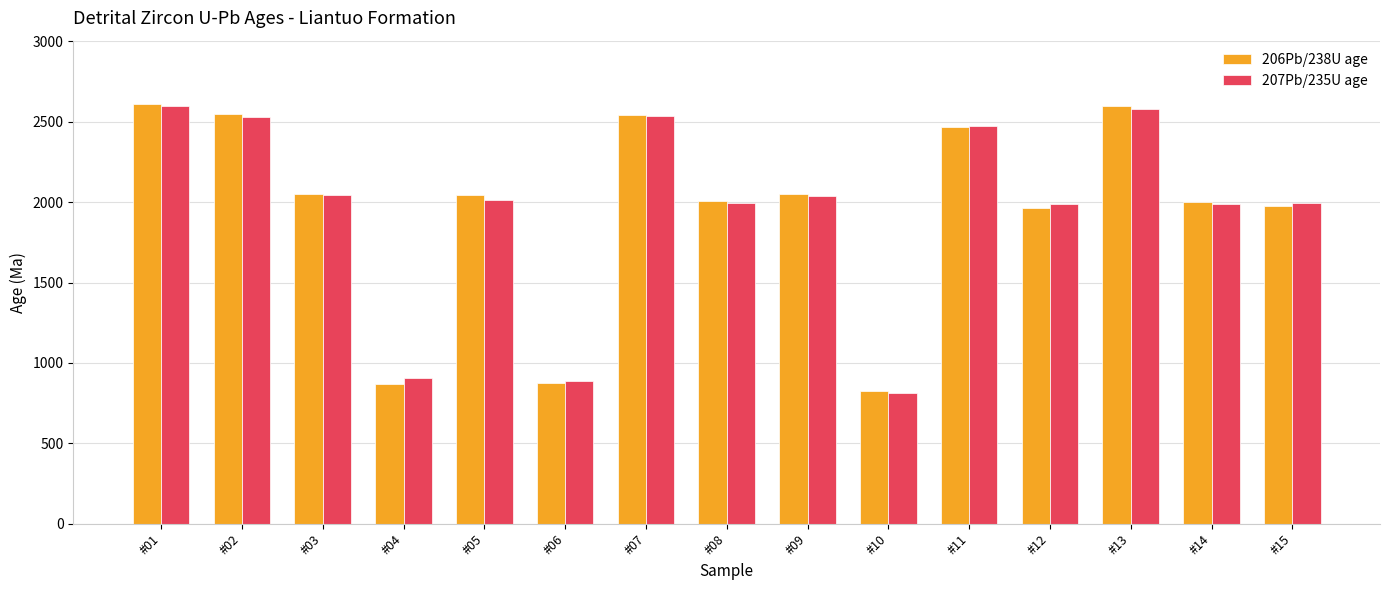

Count the number of categories in the chart.

15